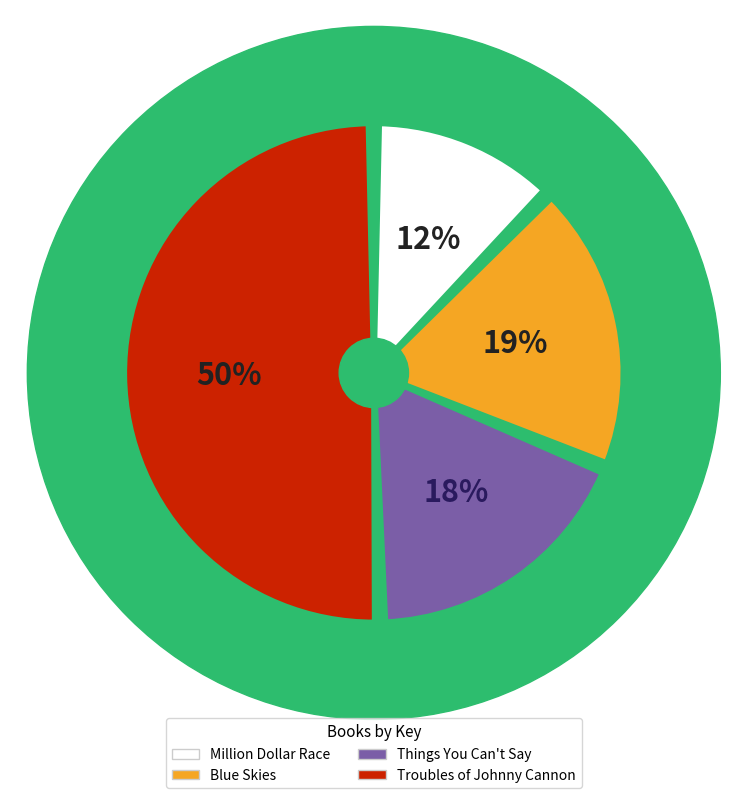

To the nearest percent, what is the combined percentage of Troubles of Johnny Cannon and Things You Can't Say?

69%